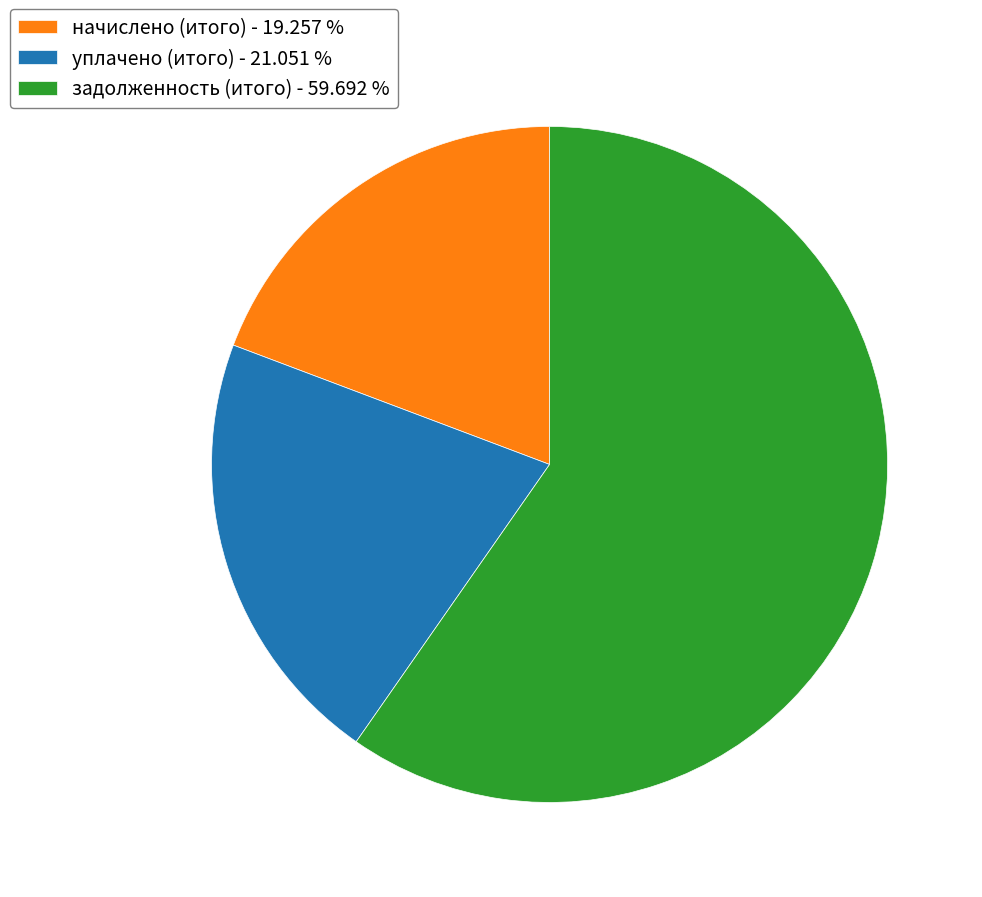

Which category has the smallest portion of the pie?

начислено (итого) - 19.257 %